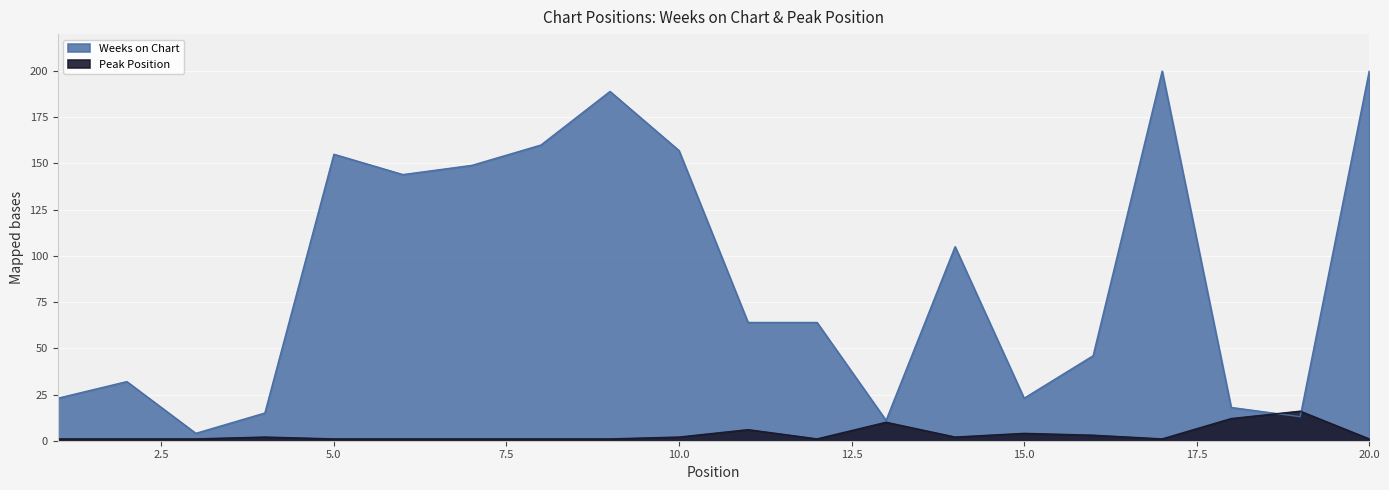

What is the value of the Weeks on Chart point at the 15th from the left?

23